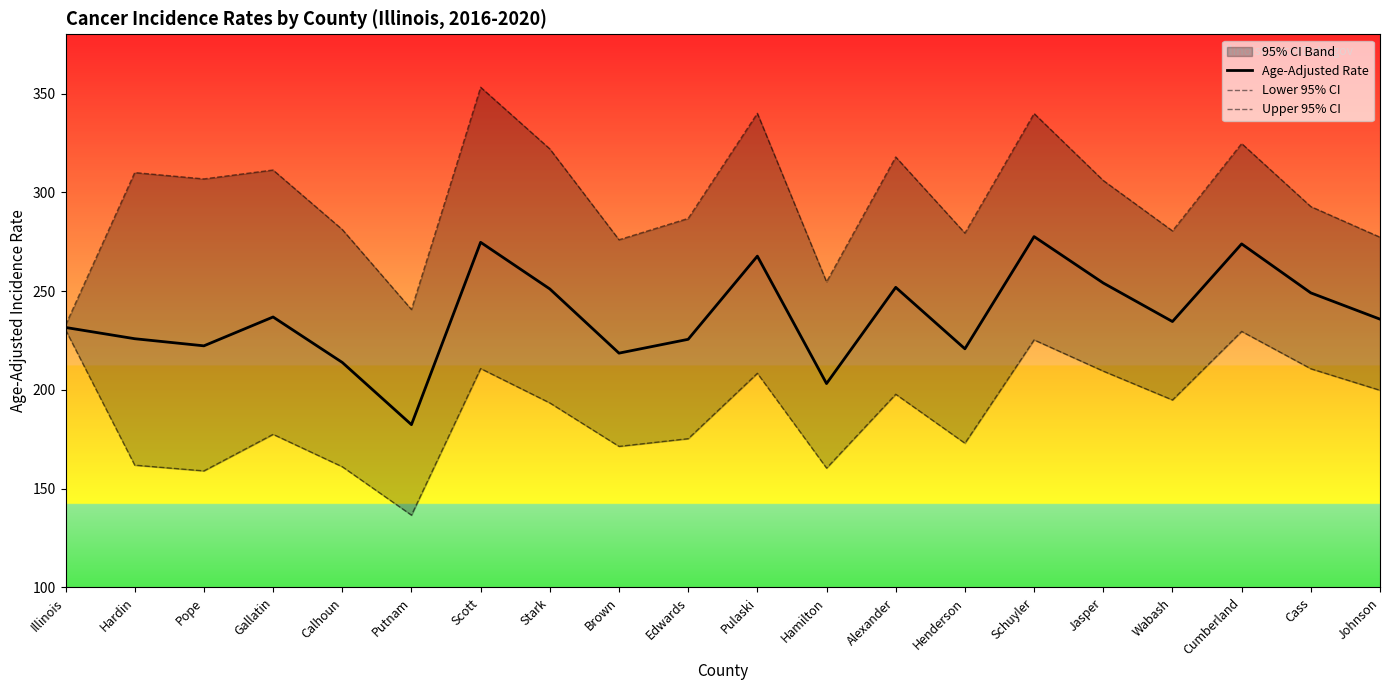

What is the greatest value displayed?

353.2